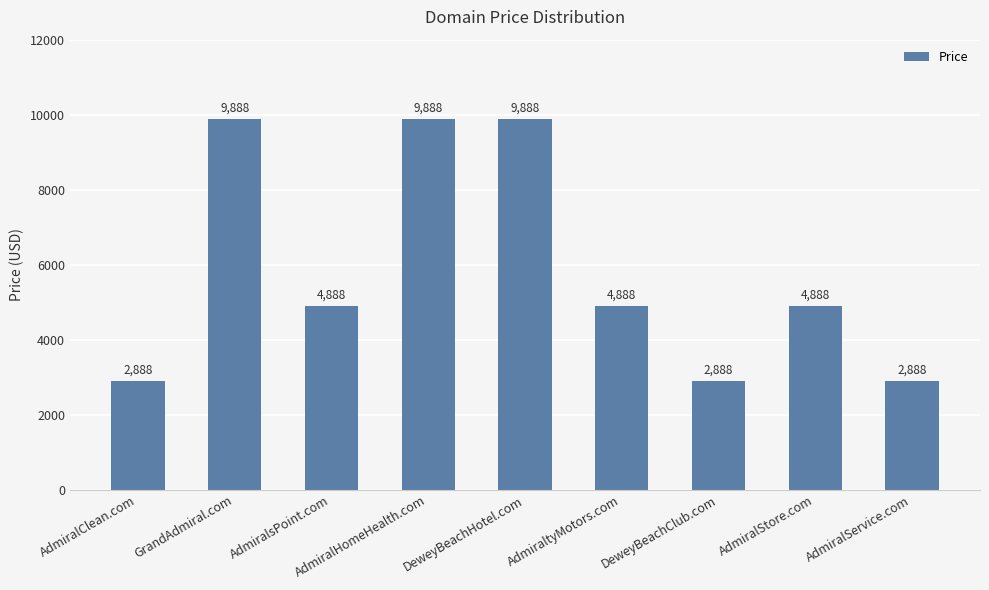

What is the sum of the values at DeweyBeachClub.com and AdmiralStore.com?

7776